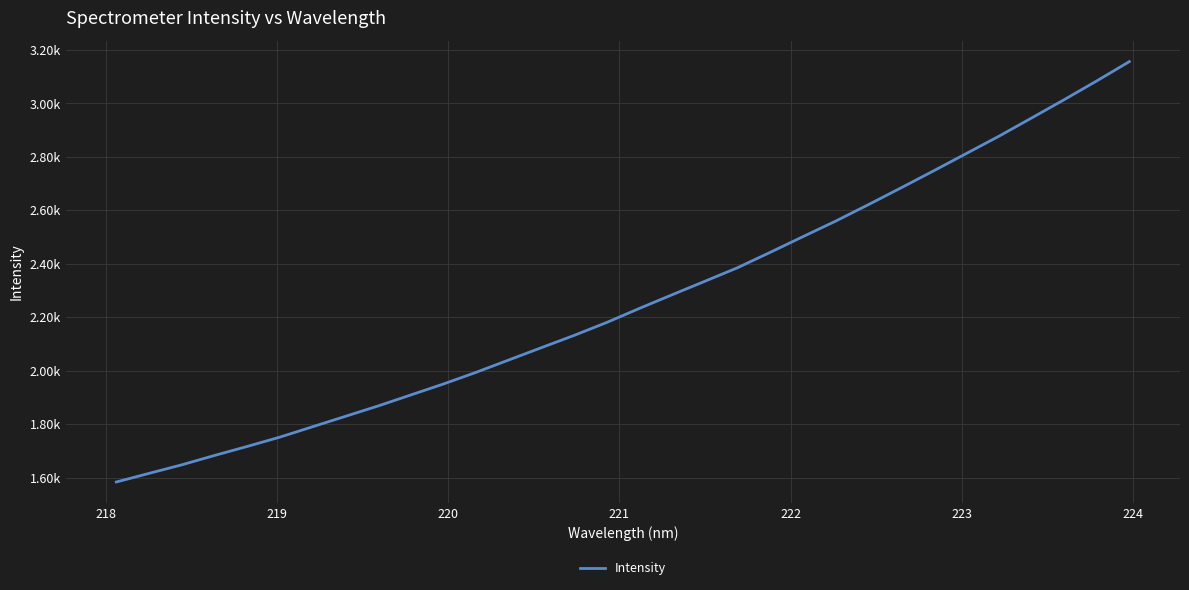

Does the chart have visible grid lines?

Yes